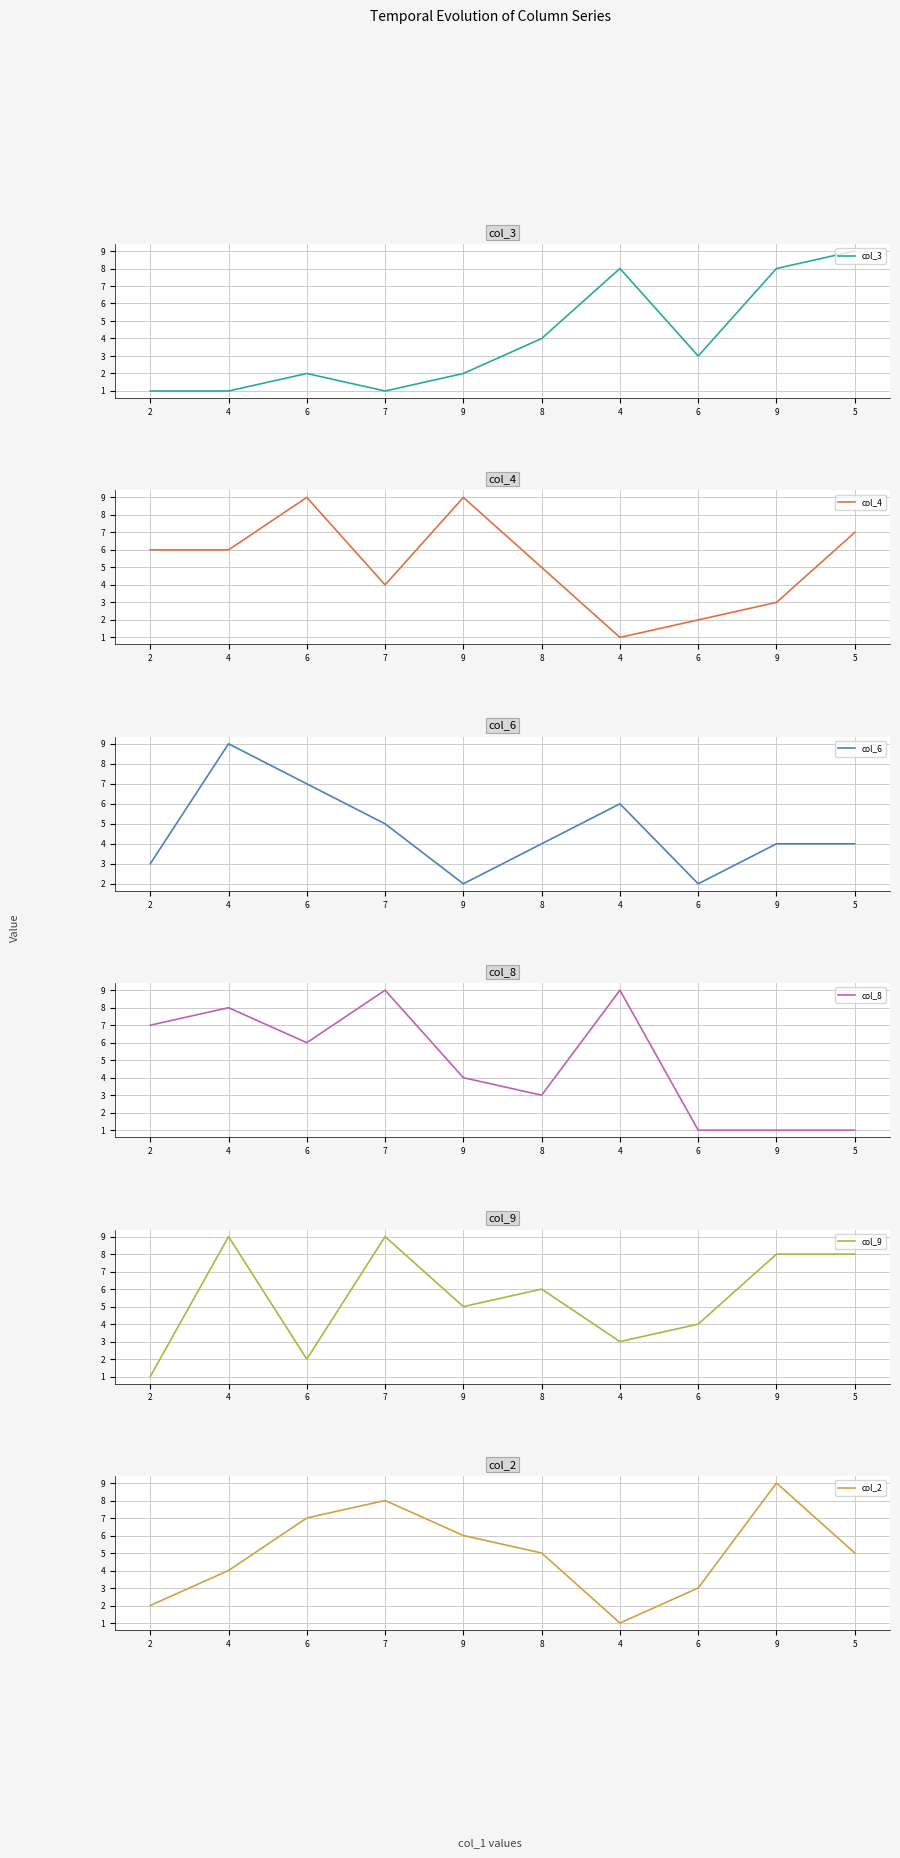

What is the difference between the col_4 values at 8 and 9?

2